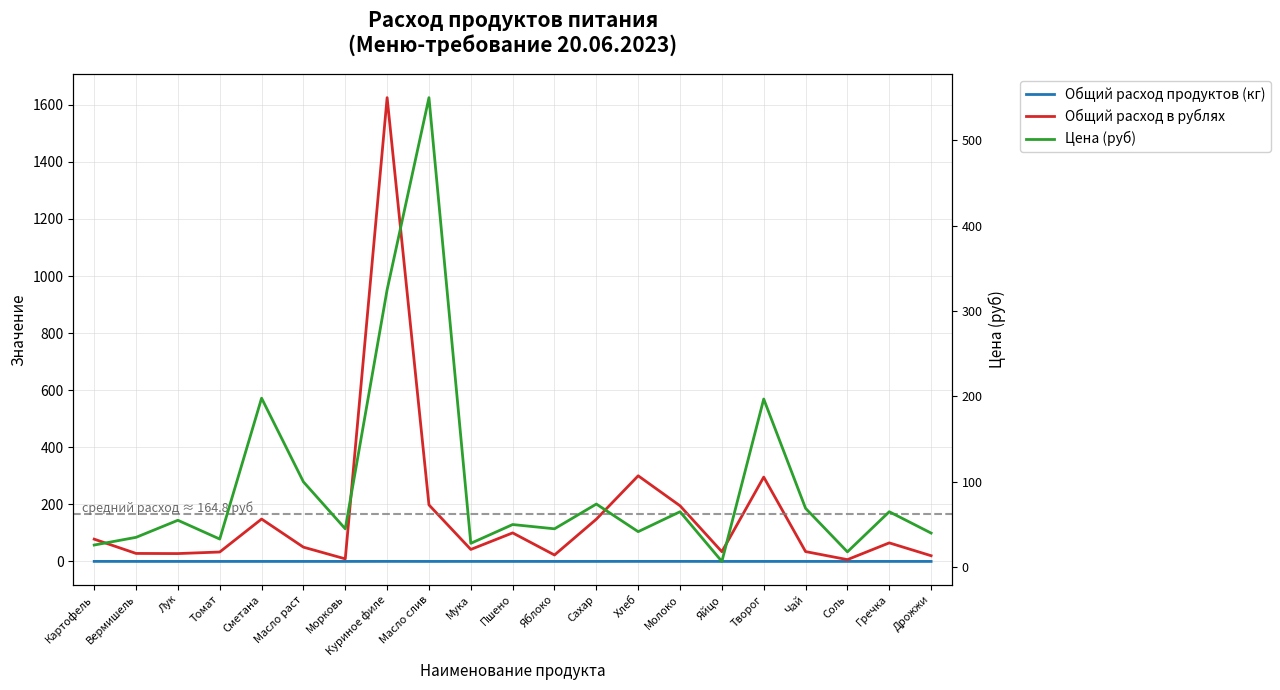

True or false: Цена (руб) and Общий расход в рублях cross at least once.

True